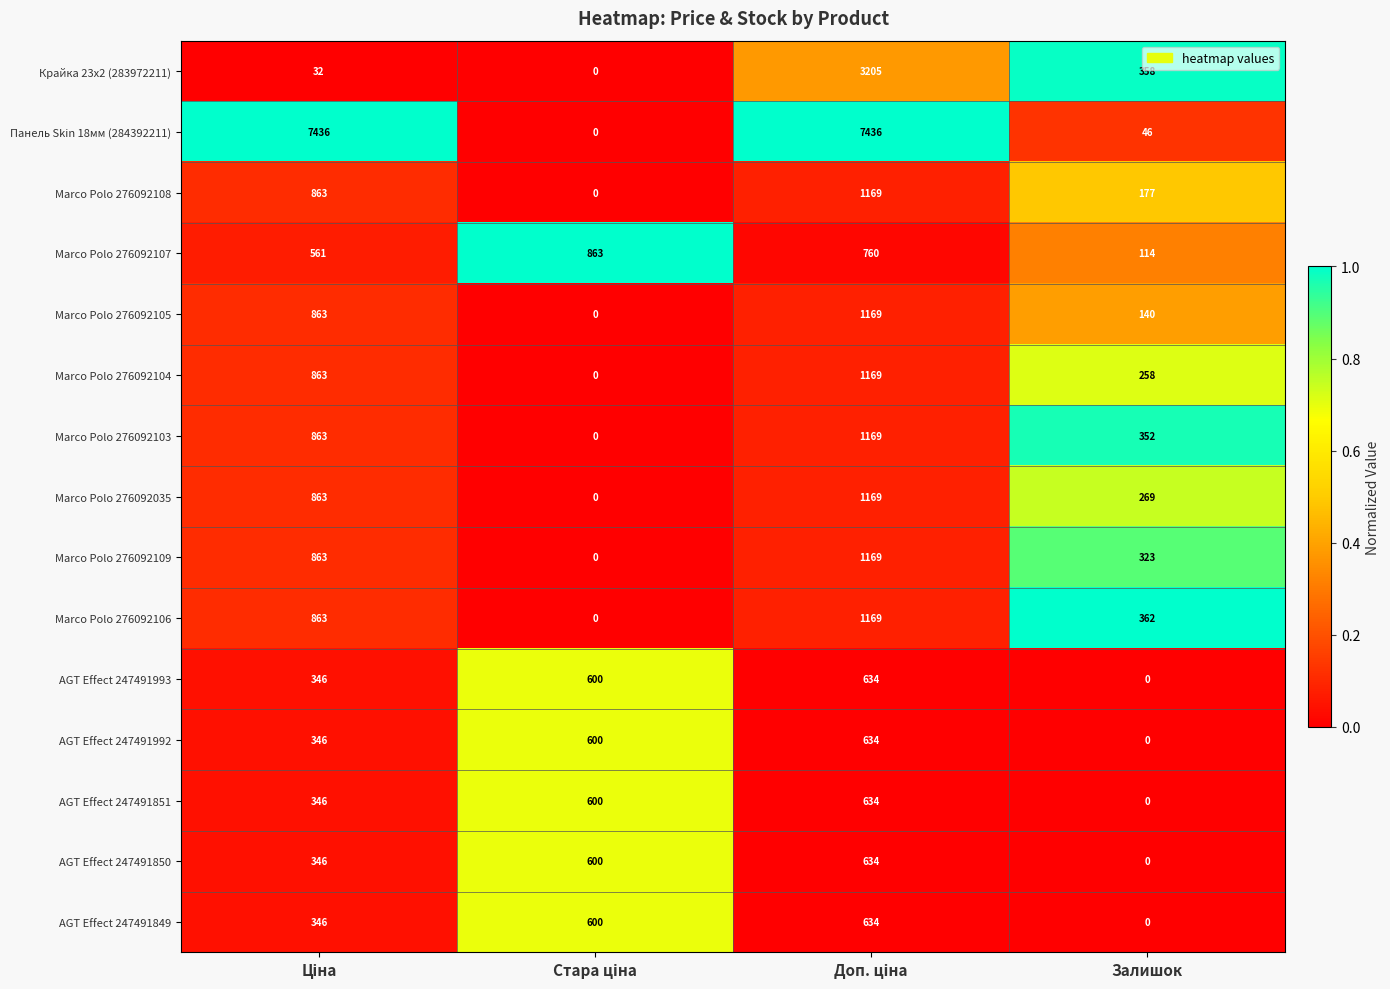

What is the highest value of the Крайка 23x2 (283972211) series?

3205